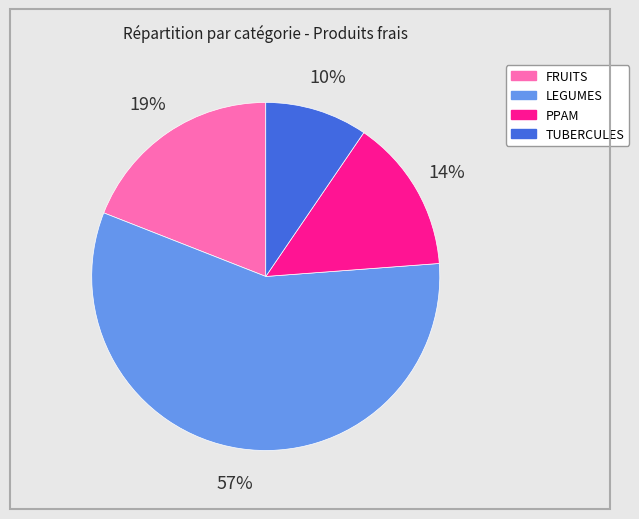

Which category has the biggest portion of the pie?

LEGUMES